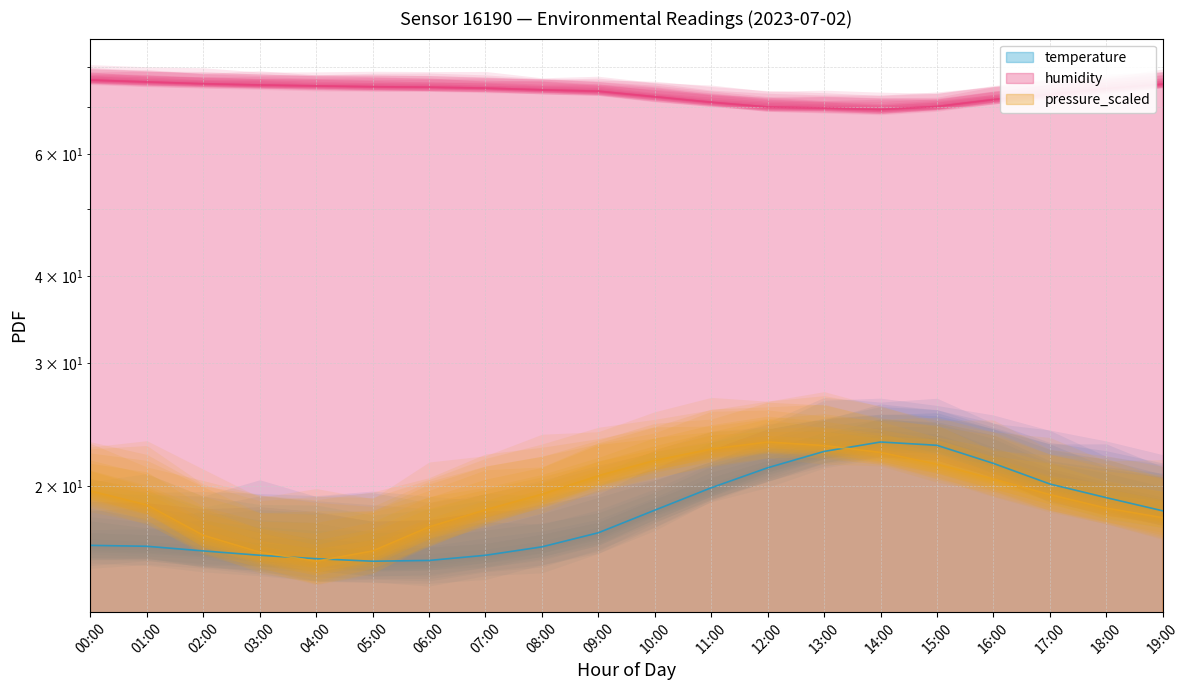

True or false: pressure_scaled has more than 2 interior local peaks.

False